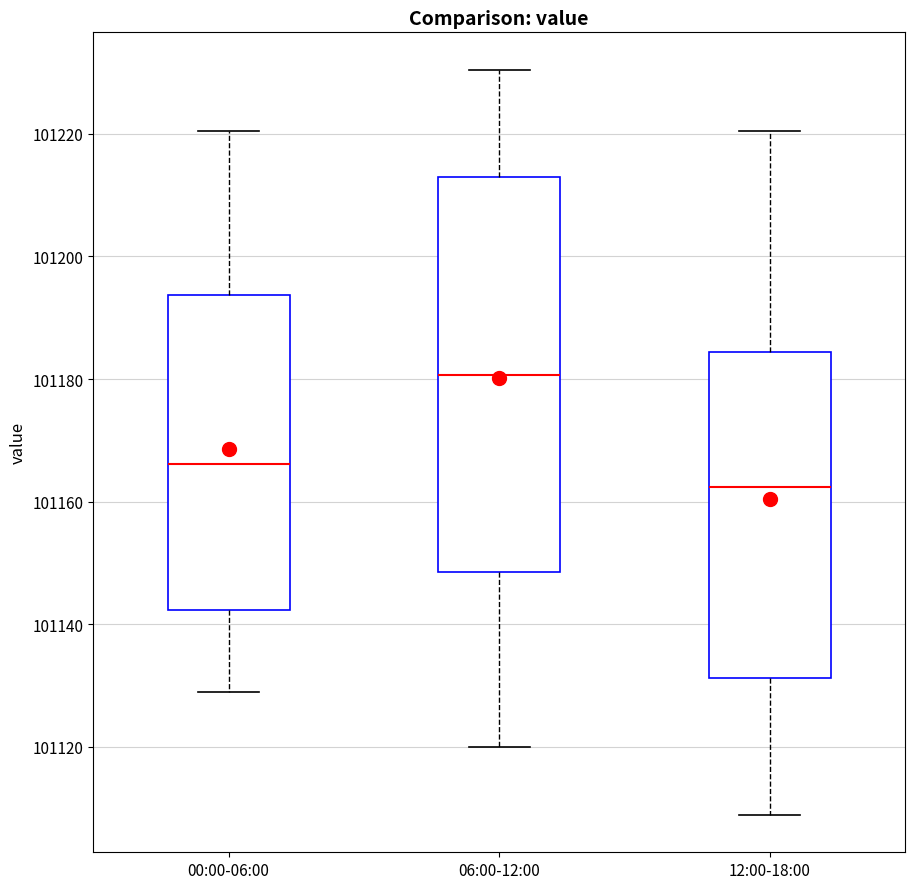

Which box has the lowest median line?

12:00-18:00